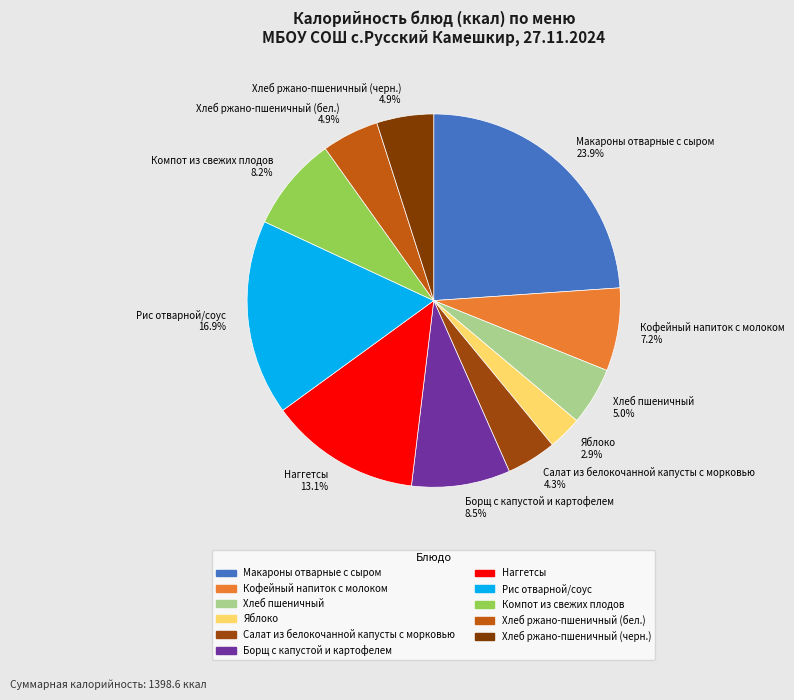

To the nearest percent, what portion does Рис отварной/соус represent?

17%